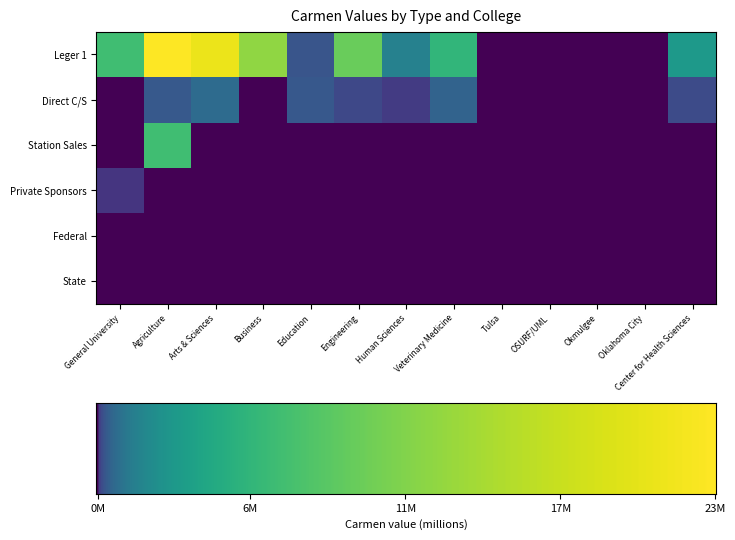

How many values in the Direct C/S series are below 64669?

6